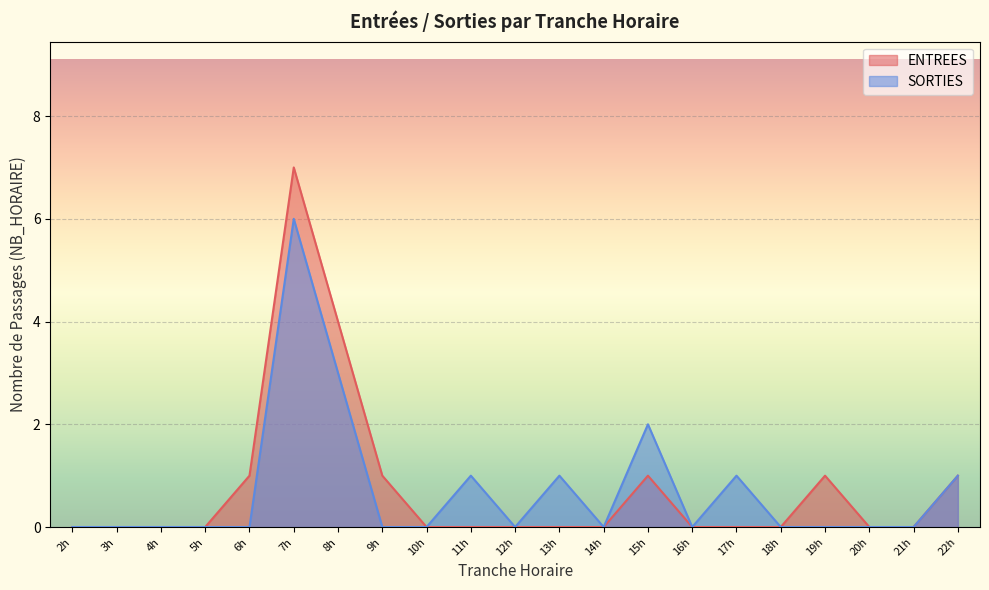

The value of SORTIES at 15h is 2. True or false?

True